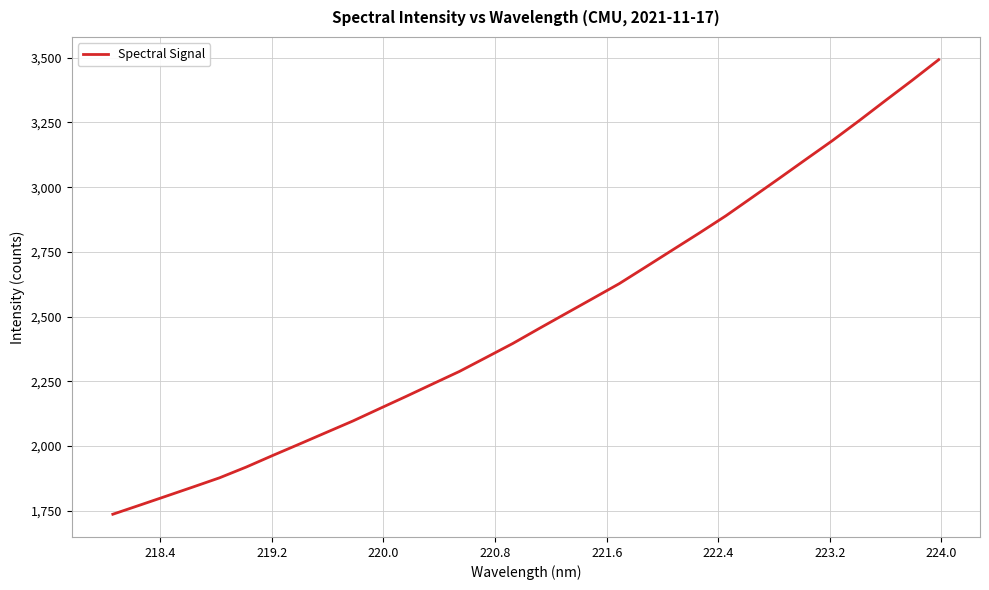

What is the greatest value displayed?

3492.7